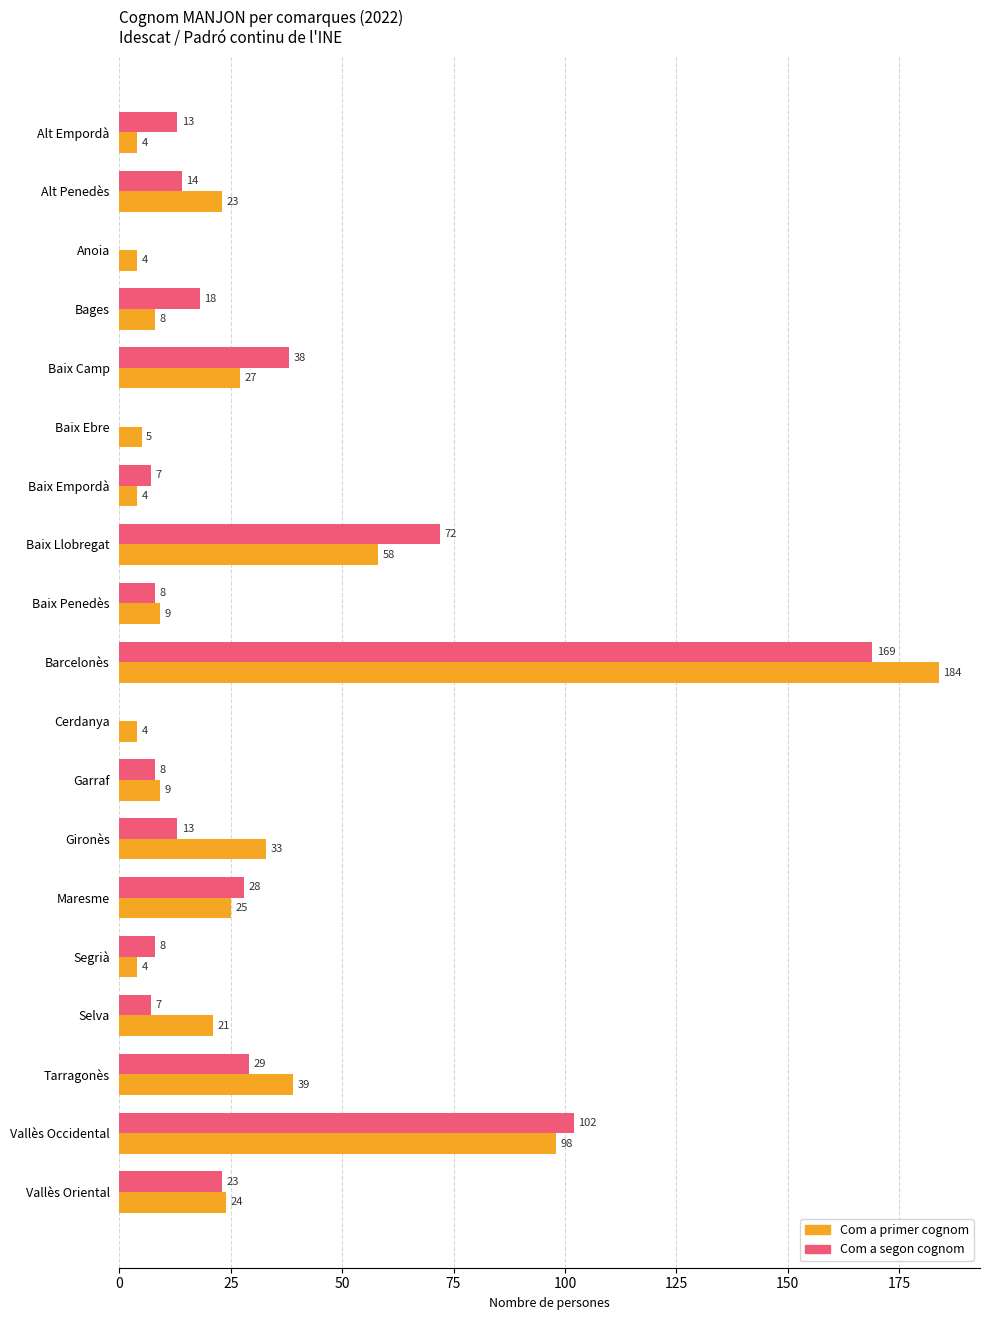

What is the sum of the Com a segon cognom values at Alt Empordà and Baix Llobregat?

85